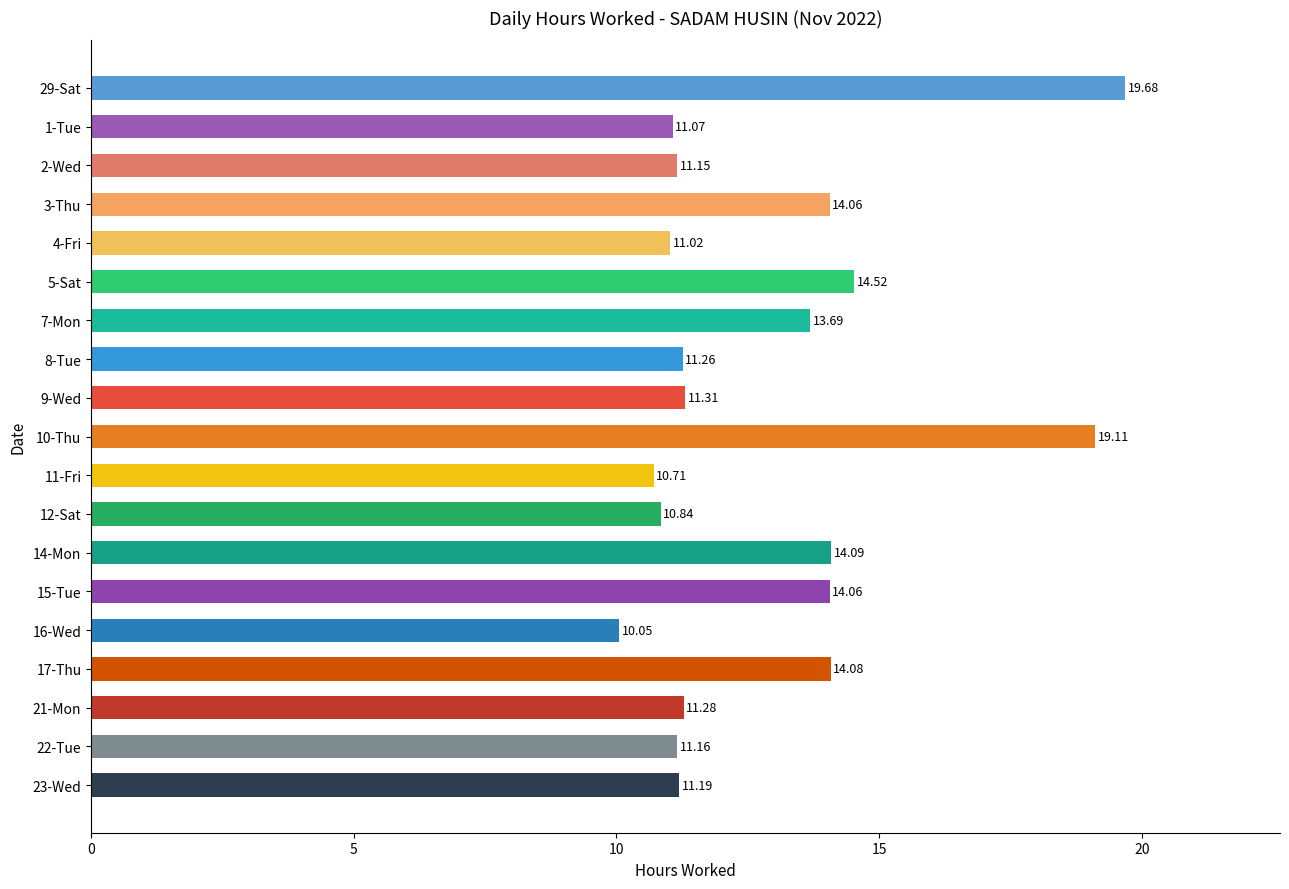

What is the average value?

12.9